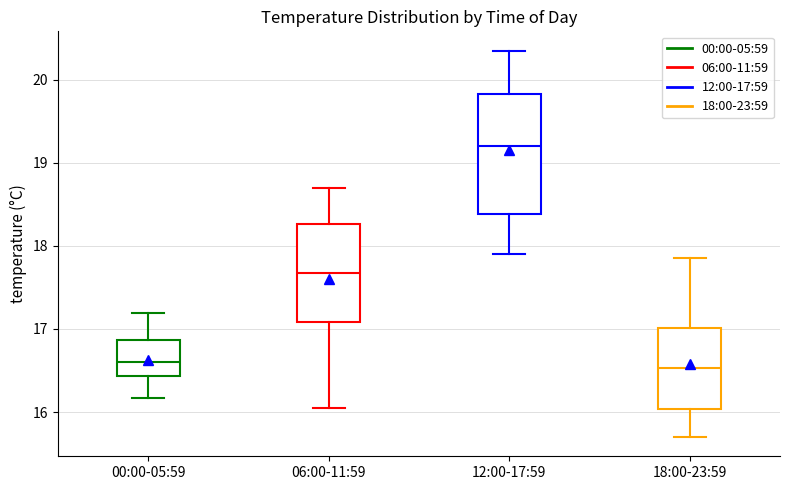

Reading left to right, transcribe this box plot: for each box, give where its median line is, the range the box spans, and where its two whiskers end, as read against the y-axis. The values are not printed on the chart, so give them approximately, as read against the axis.

00:00-05:59: median 16.6, box 16.4 to 16.9, whiskers 16.2 to 17.2
06:00-11:59: median 17.7, box 17.1 to 18.3, whiskers 16.1 to 18.7
12:00-17:59: median 19.2, box 18.4 to 19.8, whiskers 17.9 to 20.4
18:00-23:59: median 16.5, box 16.0 to 17.0, whiskers 15.7 to 17.9